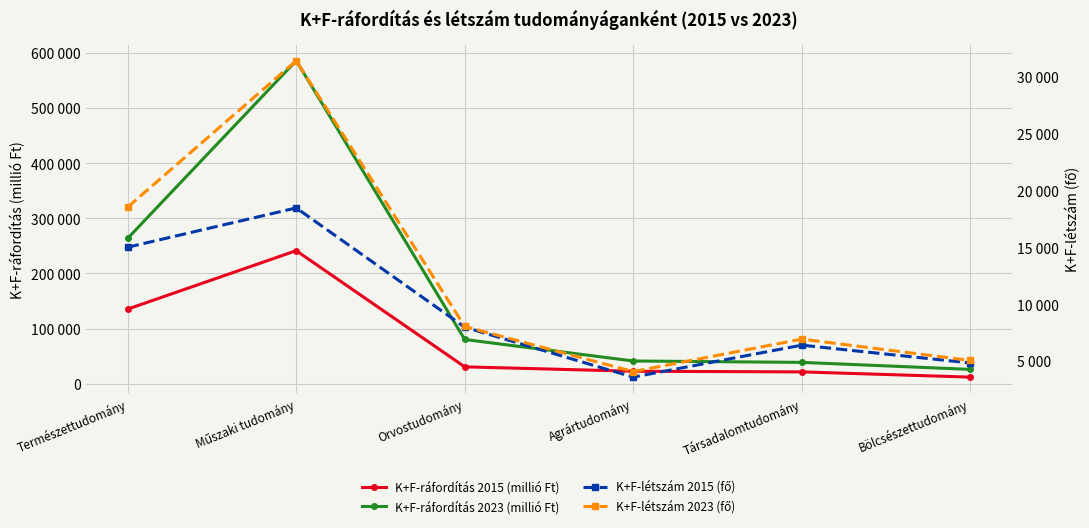

Where does the K+F-ráfordítás 2015 (millió Ft) series first go above 30564?

Természettudomány